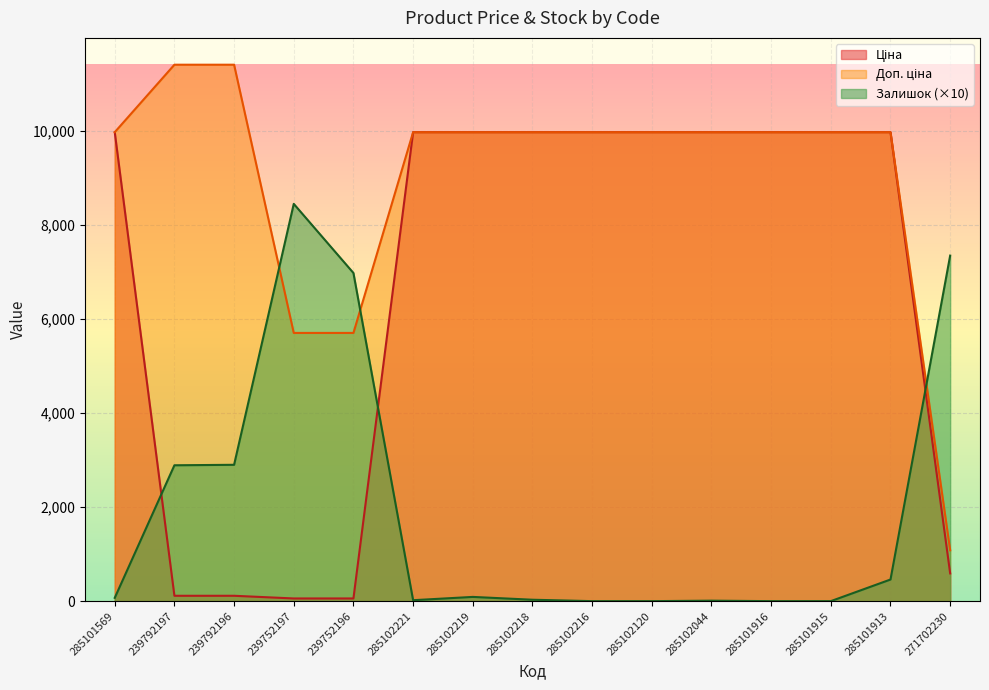

What is the value of the Доп. ціна point at the 15th from the left?

1081.7